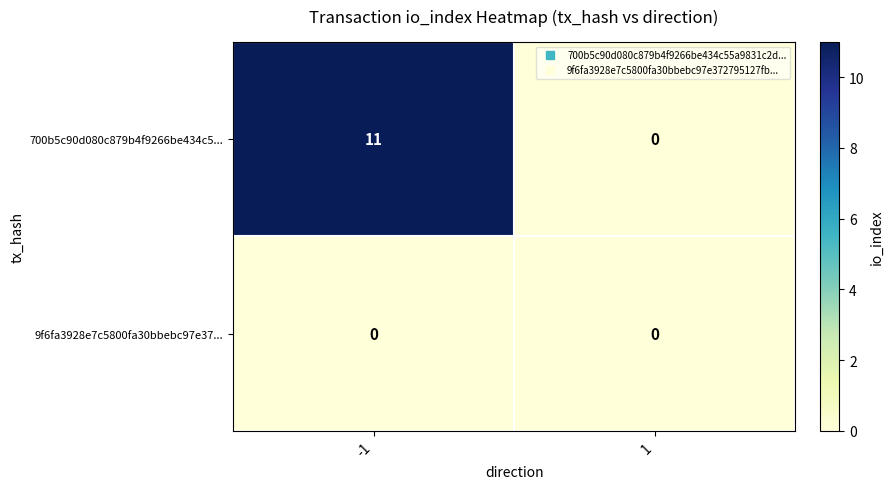

What is the maximum value shown in the chart?

11